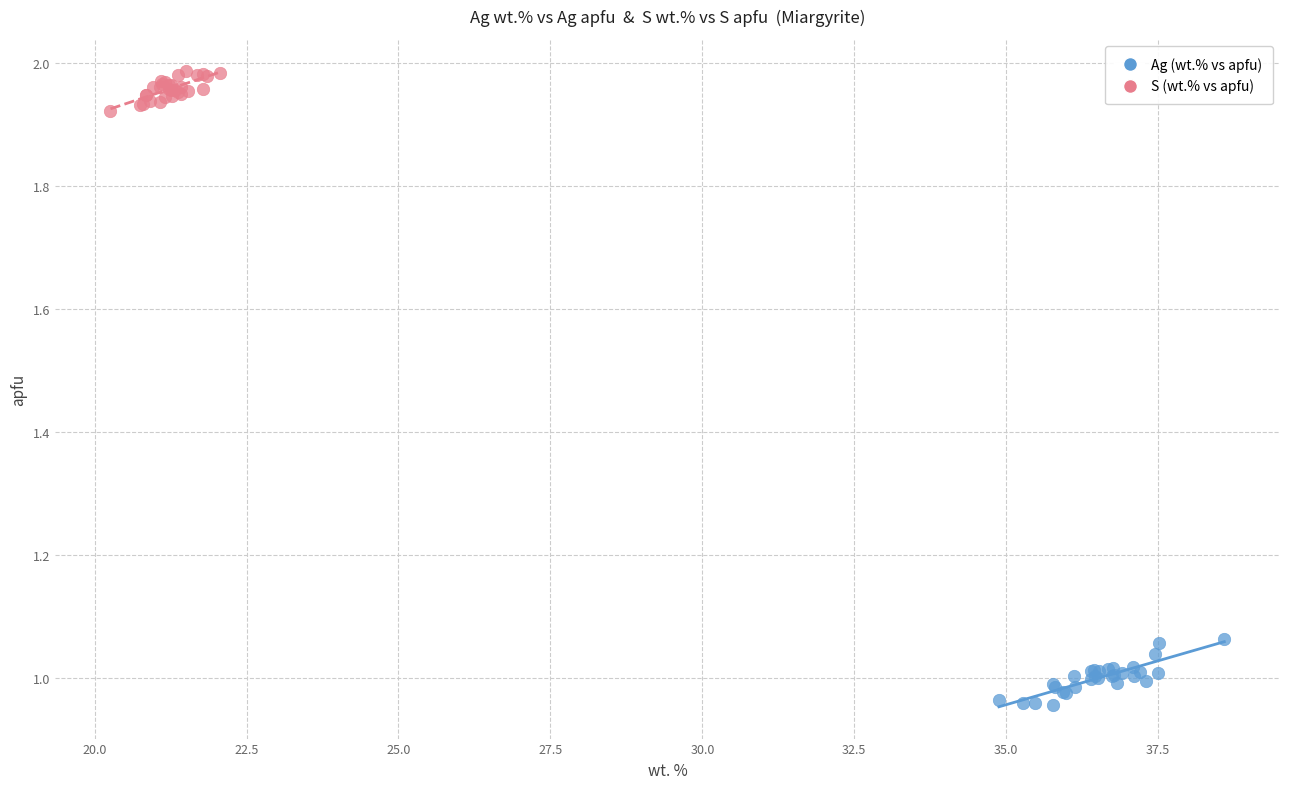

Which series contains the lowest Y value?

Ag (wt.% vs apfu)